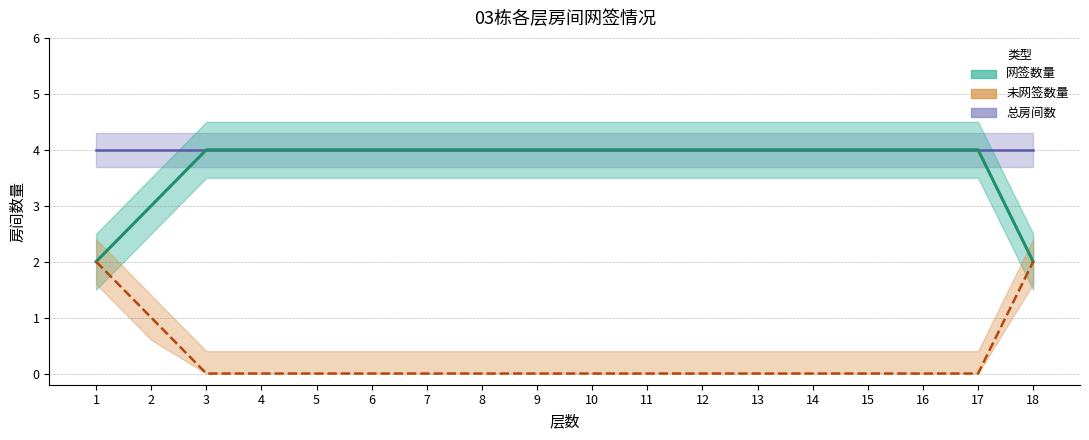

How many values are between 4 and 5?

15